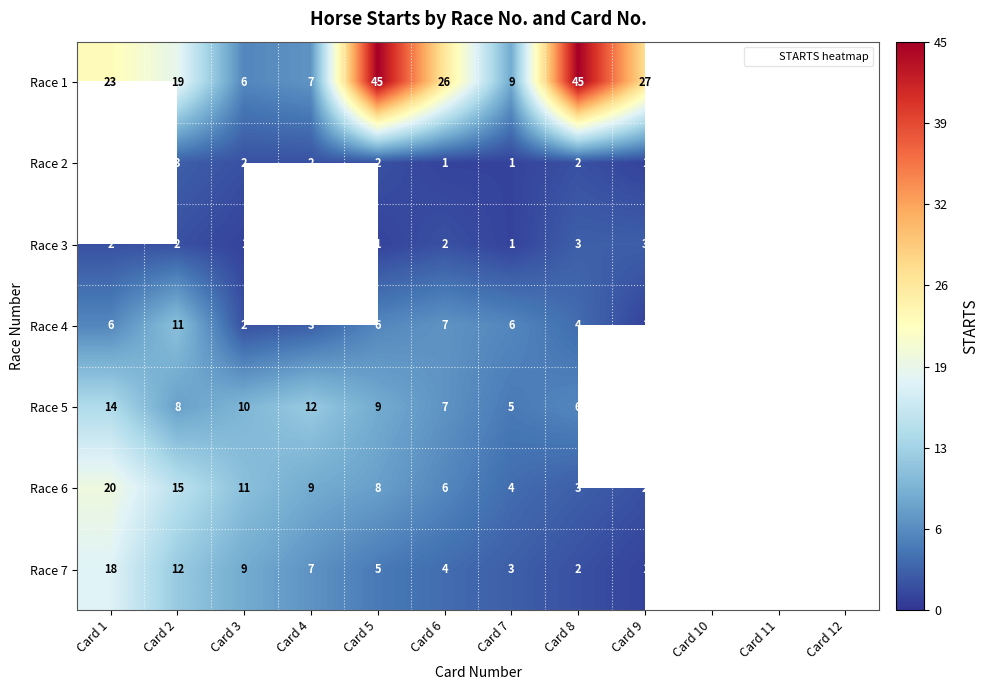

Which series has the largest range (max minus min)?

Race 1